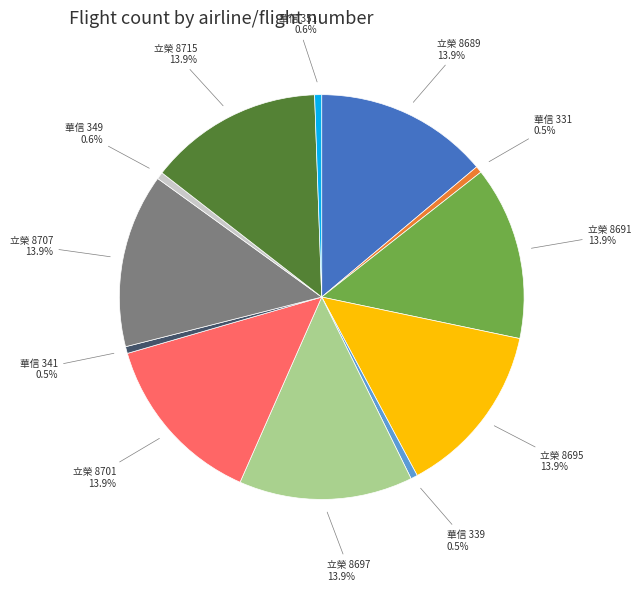

Is there any slice that represents more than half of the pie?

No